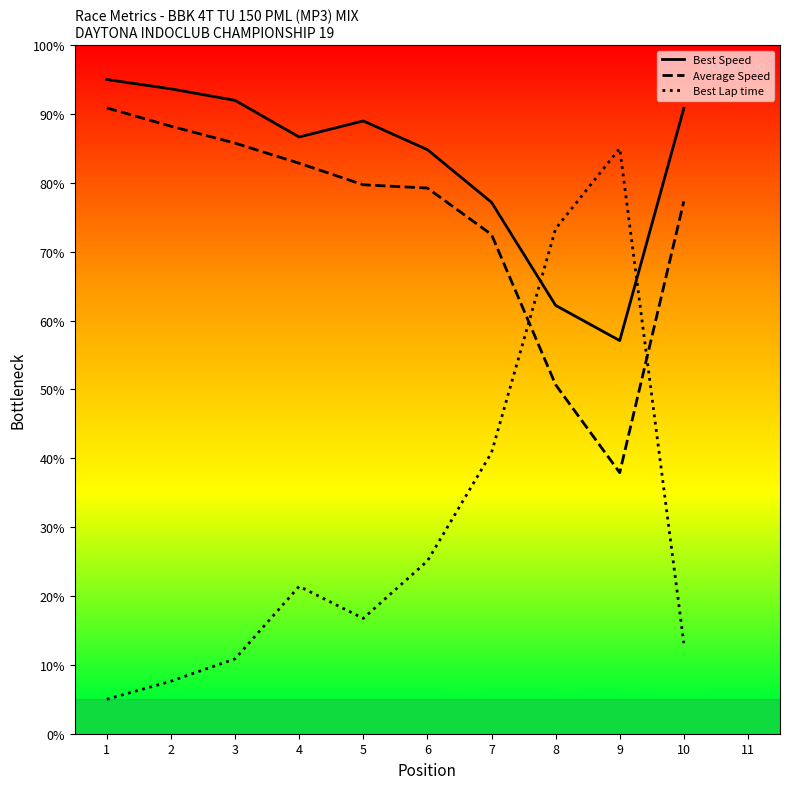

Reading left to right, what are all the values shown in this chart?

Best Speed: 1=95.0	2=93.6	3=92.0	4=86.7	5=89.0	6=84.8	7=77.2	8=62.2	9=57.1	10=90.8
Average Speed: 1=90.9	2=88.2	3=85.8	4=82.8	5=79.7	6=79.2	7=72.5	8=50.7	9=37.9	10=77.3
Best Lap time: 1=5.0	2=7.6	3=10.9	4=21.4	5=16.8	6=25.1	7=40.8	8=73.3	9=85.0	10=13.1